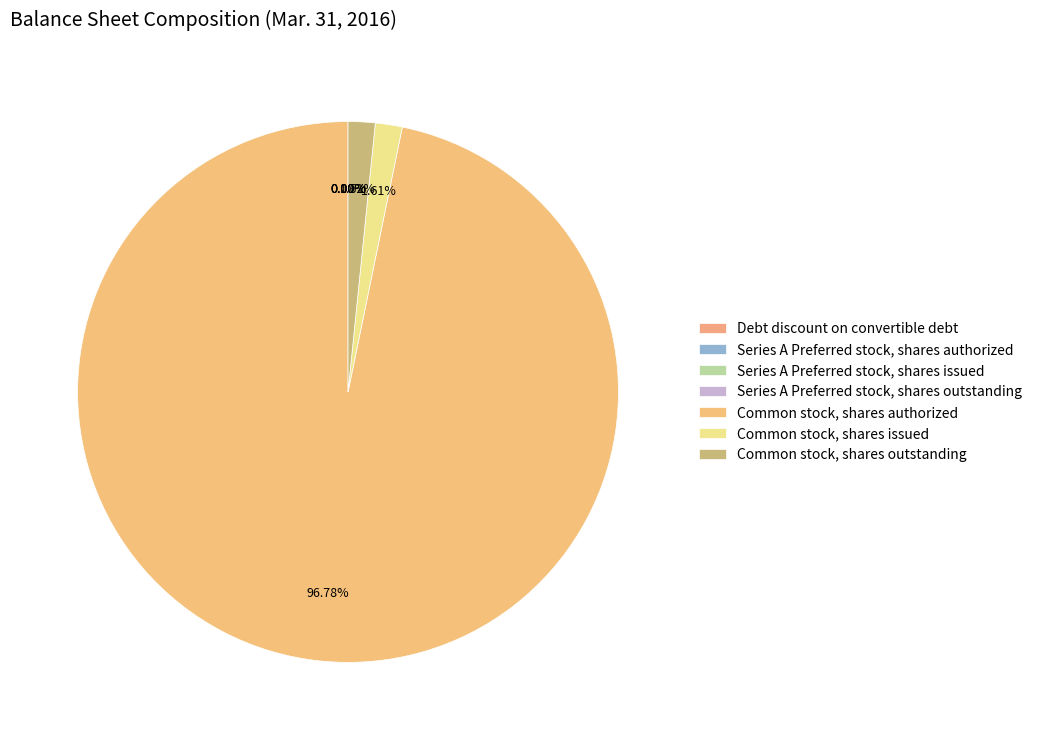

How many slices are in this pie chart?

7